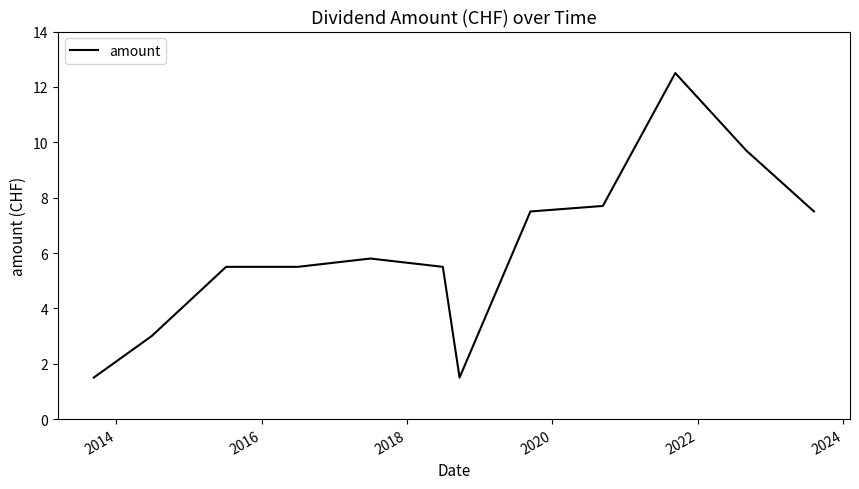

What is the maximum value shown in the chart?

12.5